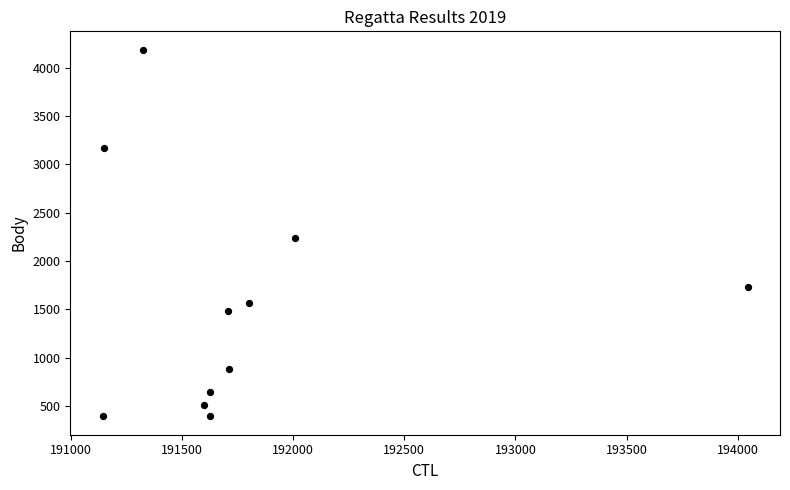

What is the average Y value?

1563